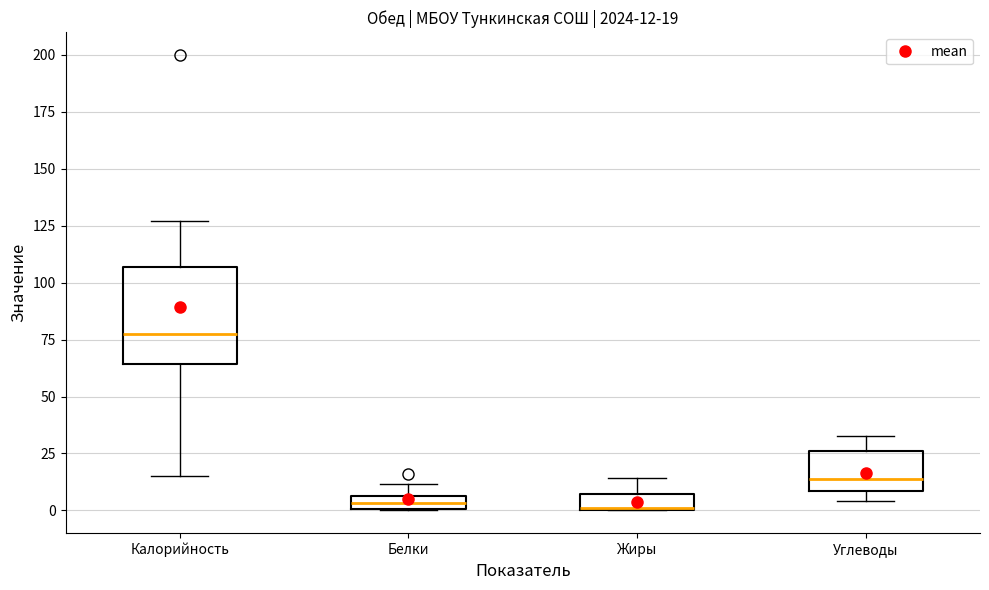

Comparing the boxes themselves (not the whiskers), which one is the tallest?

Калорийность